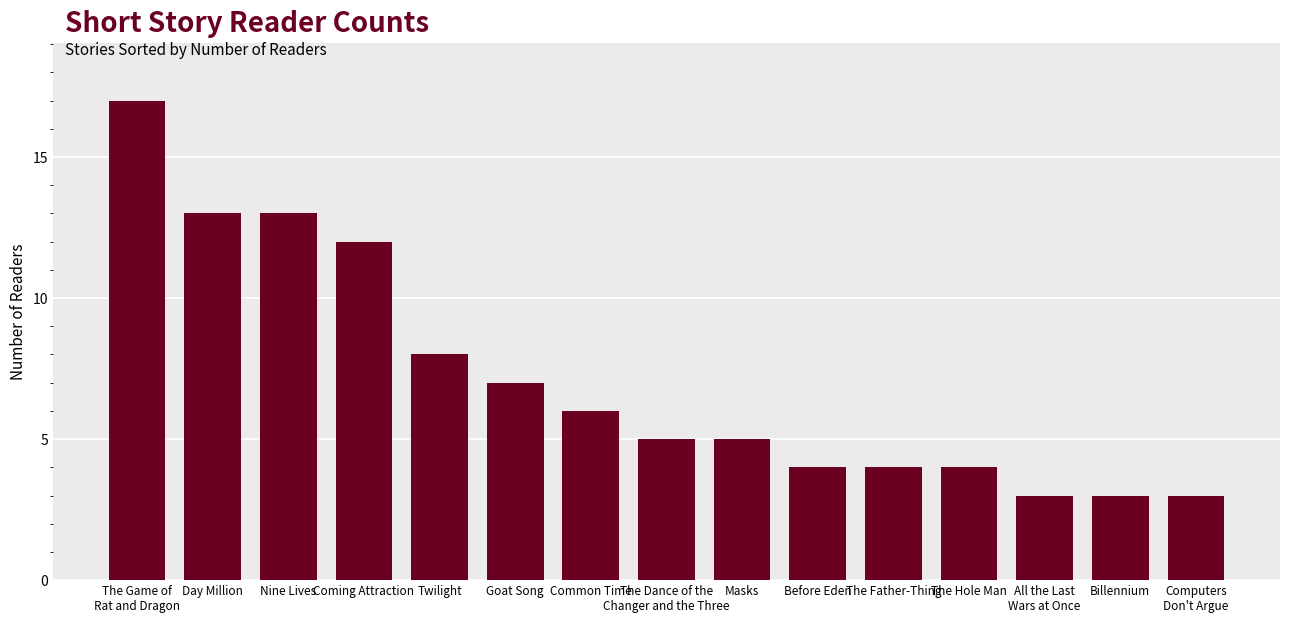

At which label does the data first exceed 5?

The Game of
Rat and Dragon